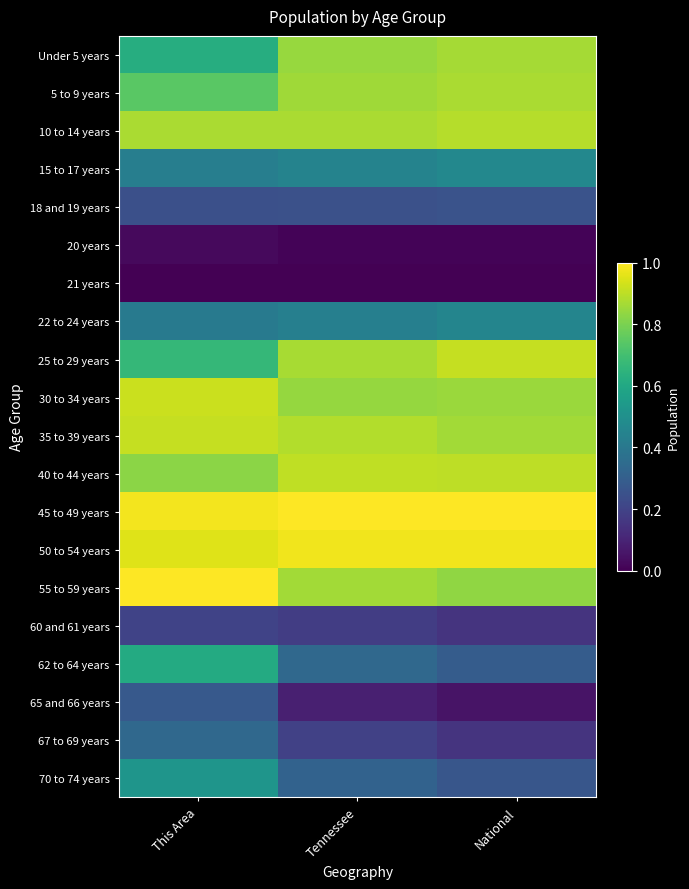

How many categories are shown in the chart?

3